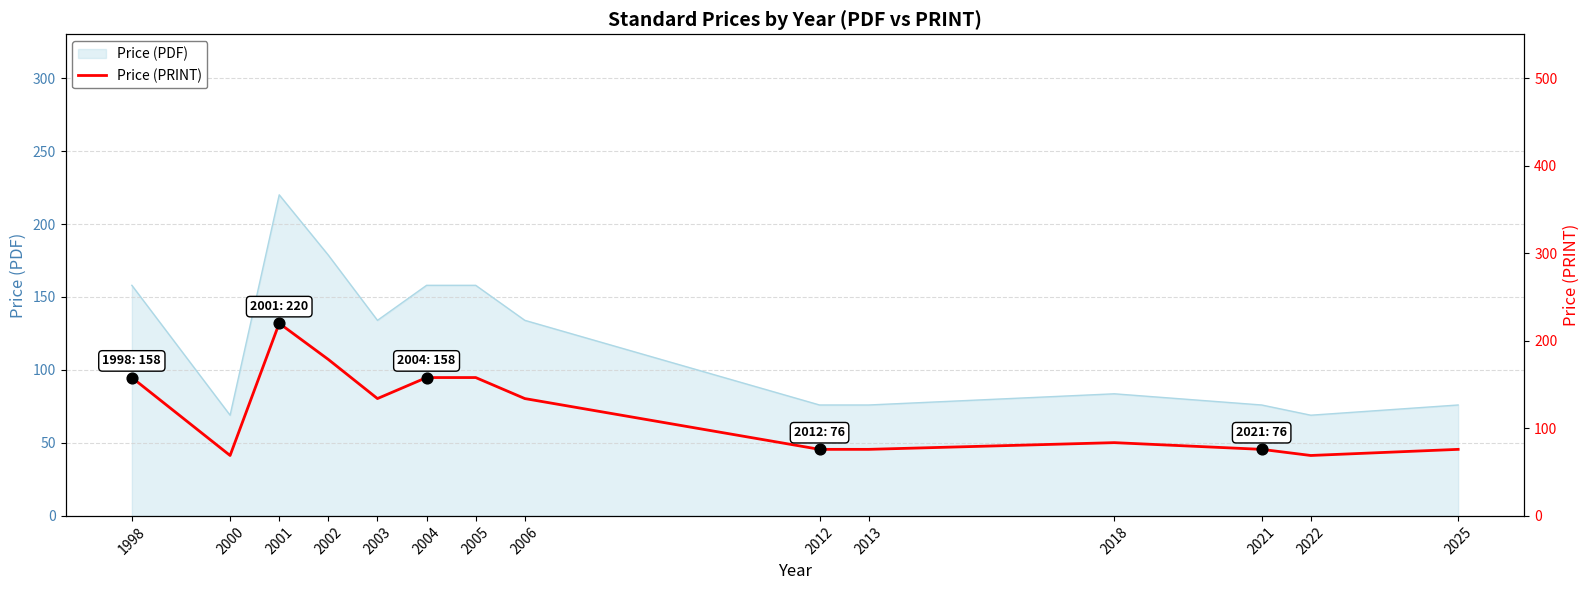

What is the change in value from 2022 to 2025?

+7.0